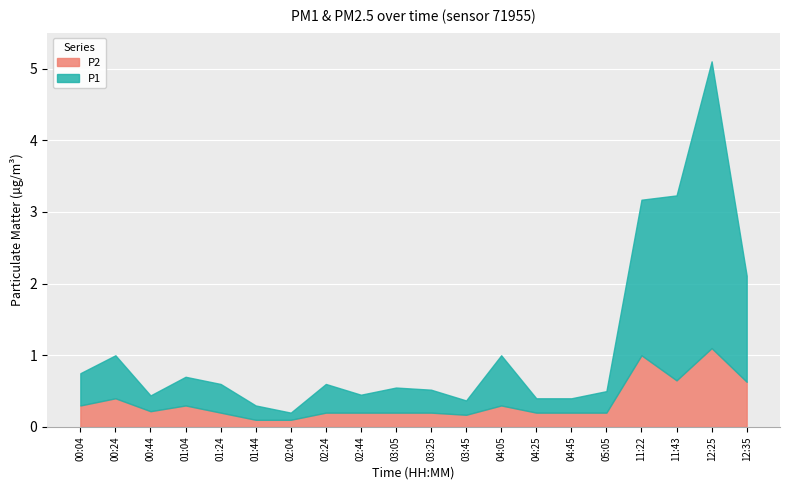

What is the highest value of the P2 series?

1.1